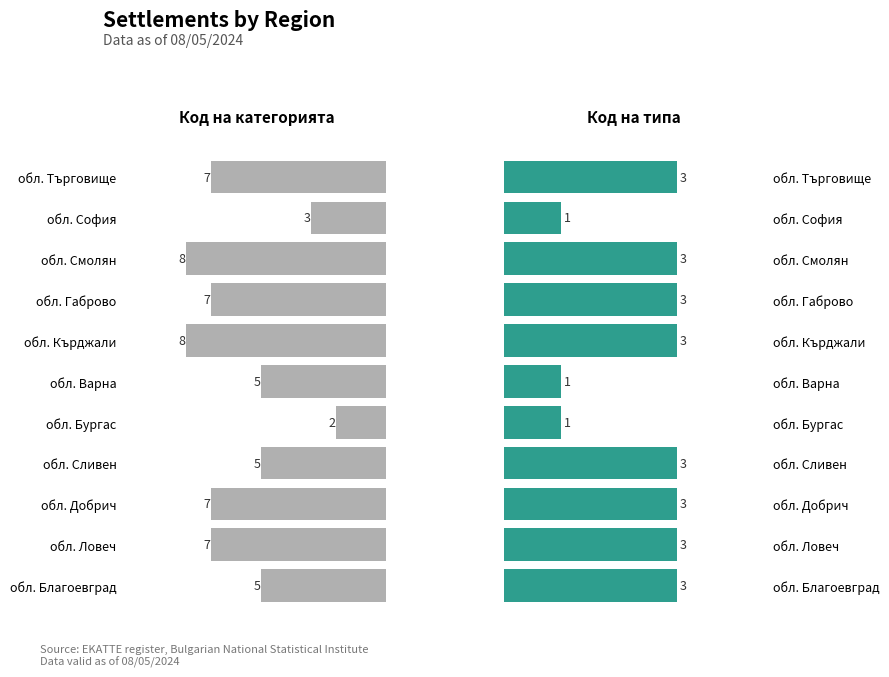

What is the difference between the second highest and second lowest values in the Код на категорията series?

5